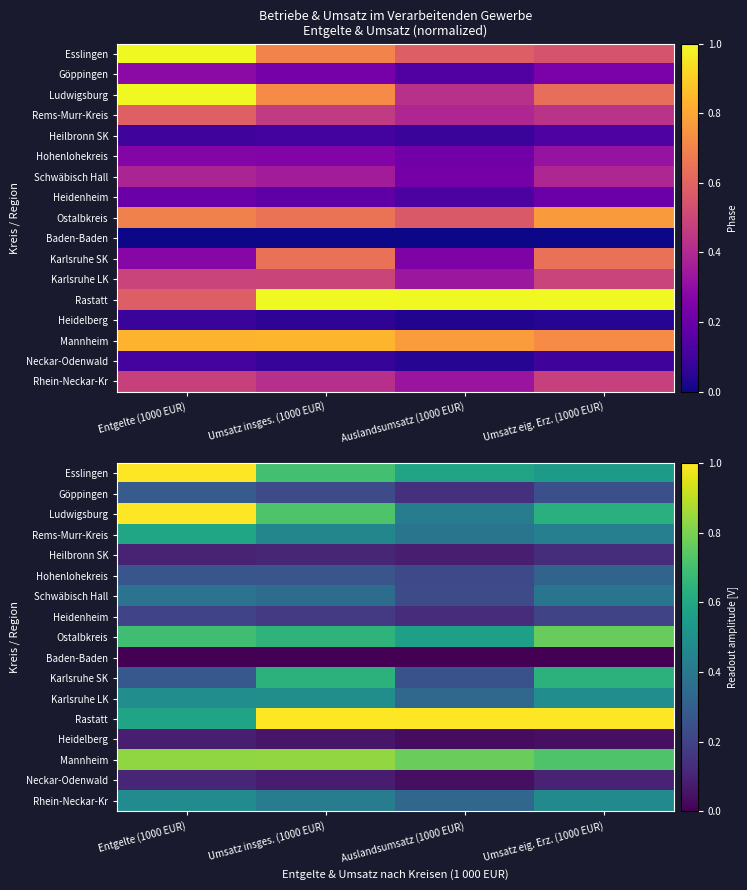

Which series has the largest total across all categories?

Rastatt